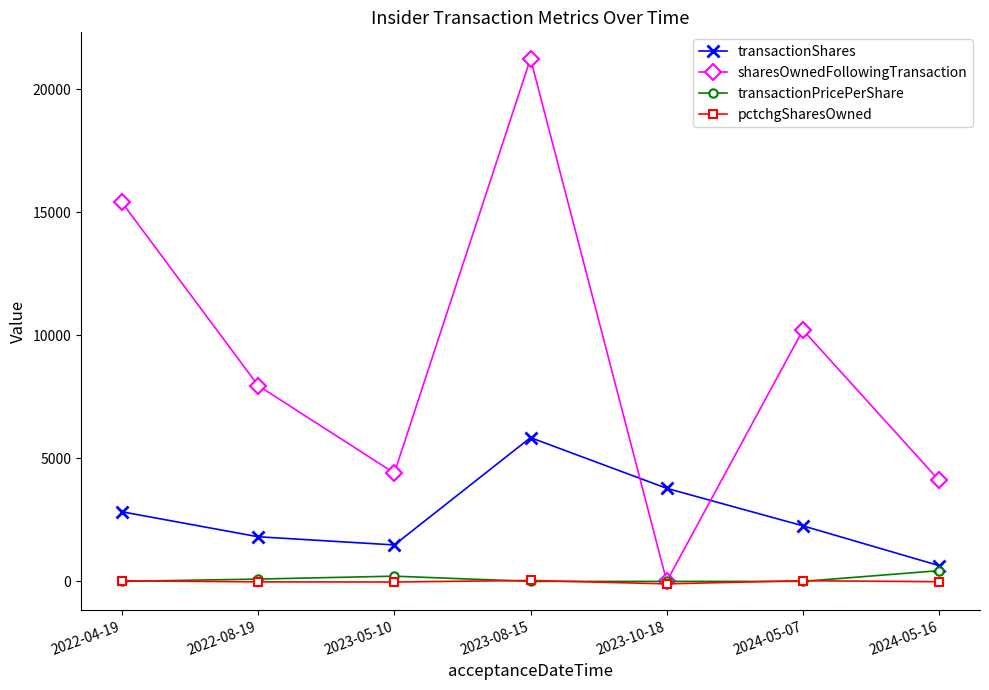

True or false: pctchgSharesOwned and transactionShares cross at least once.

False